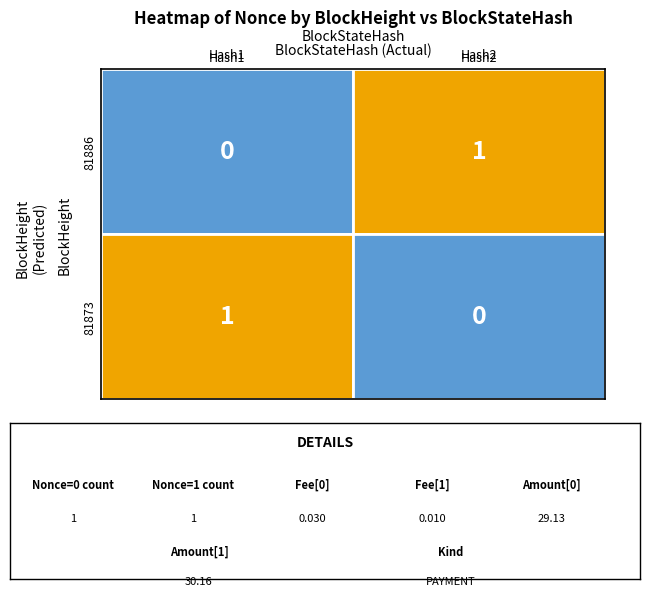

How many values in 81886 are above zero?

1